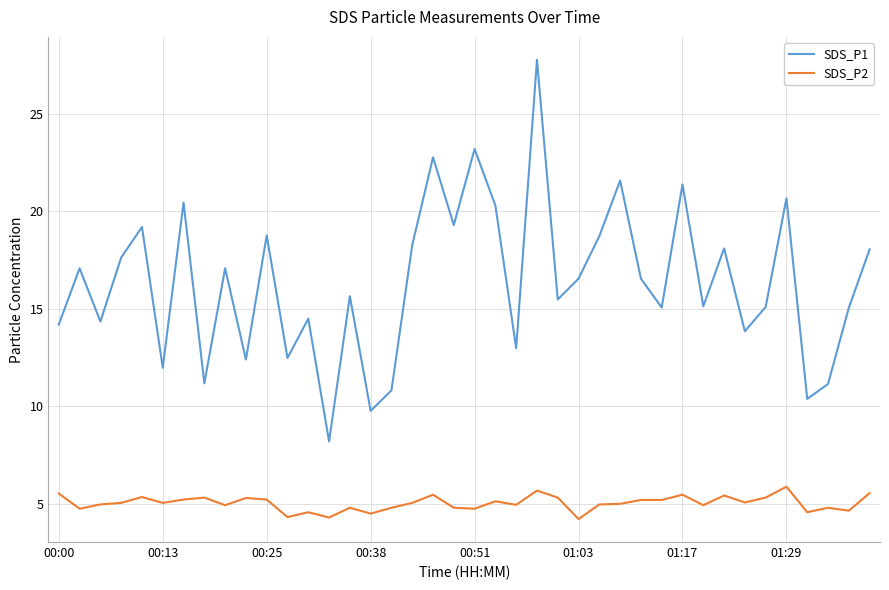

What is the greatest value displayed?

27.8